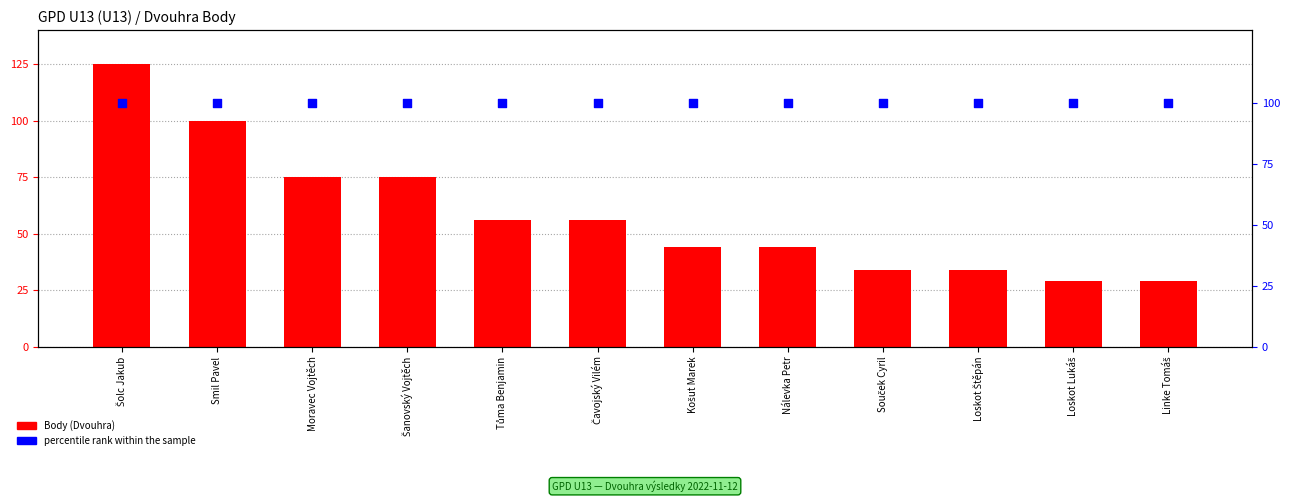

Which series has the widest spread of Y values?

Body (Dvouhra)